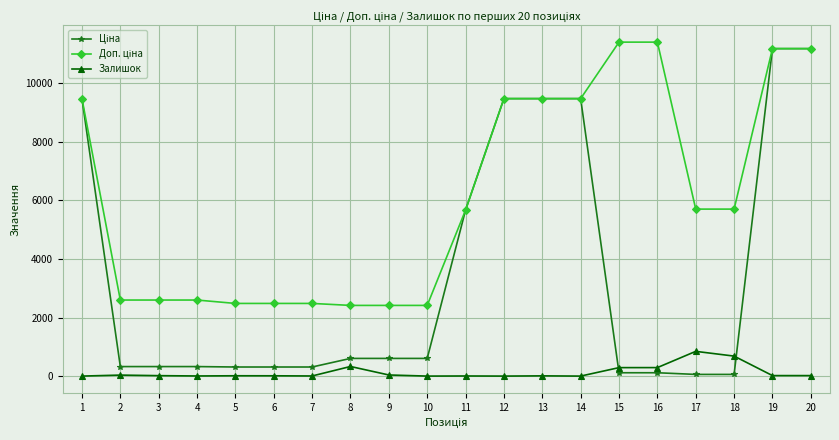

What is the highest value of the Залишок series?

845.0